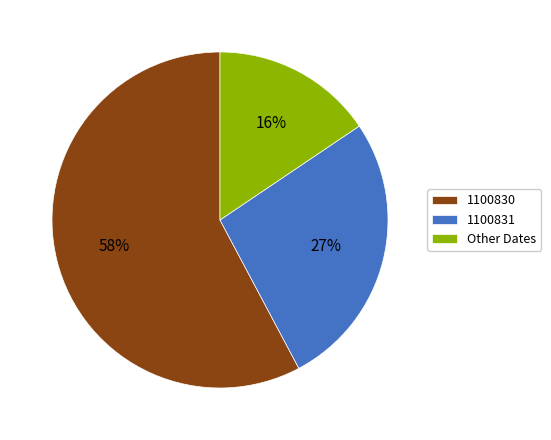

Does 1100830 represent more than half of the total?

Yes